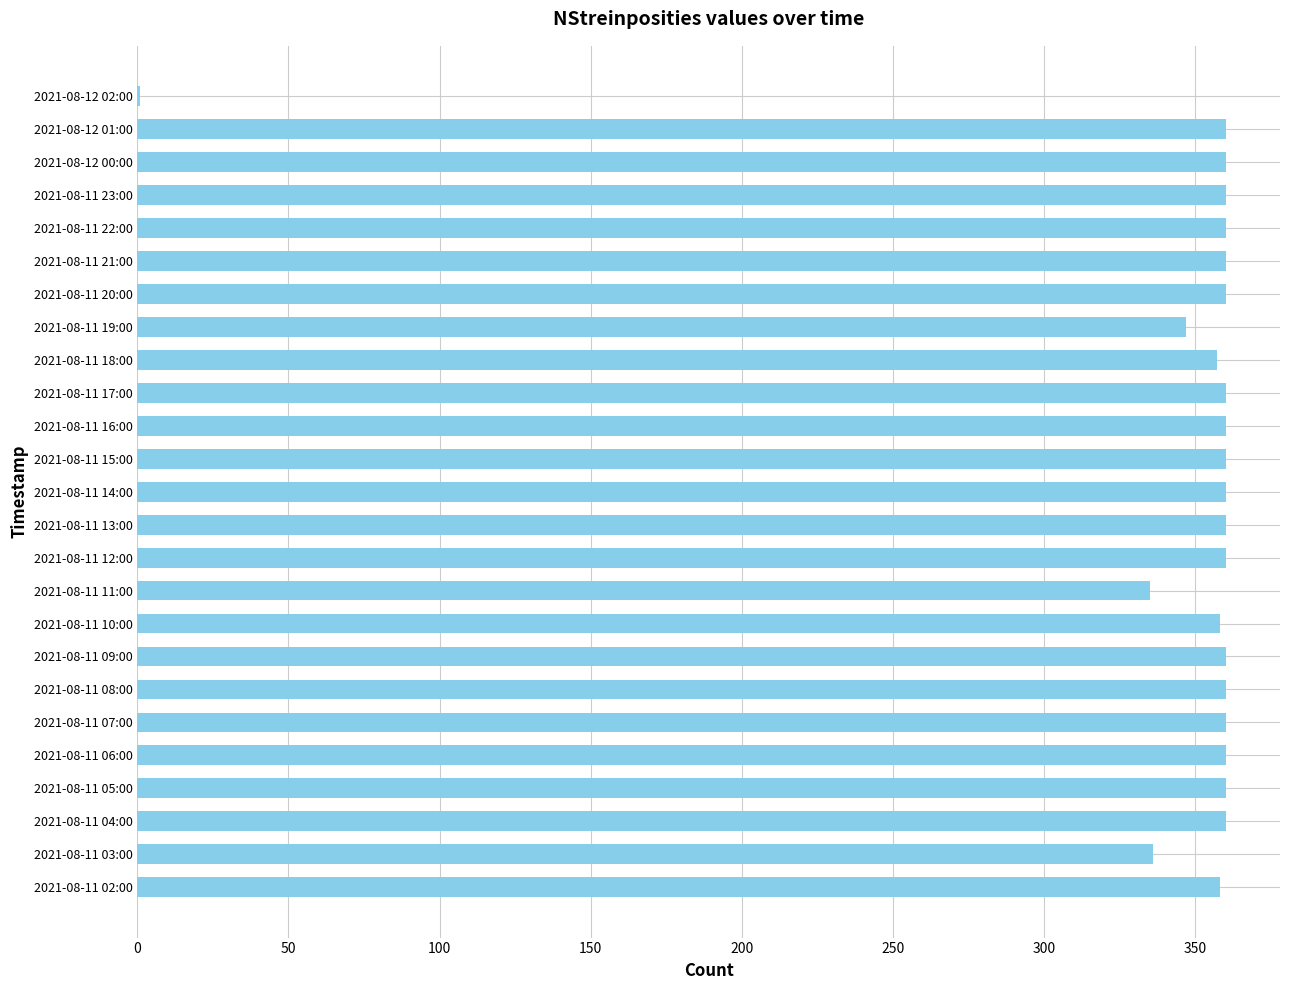

Is it true that the value at 2021-08-11 08:00 is 116?

False